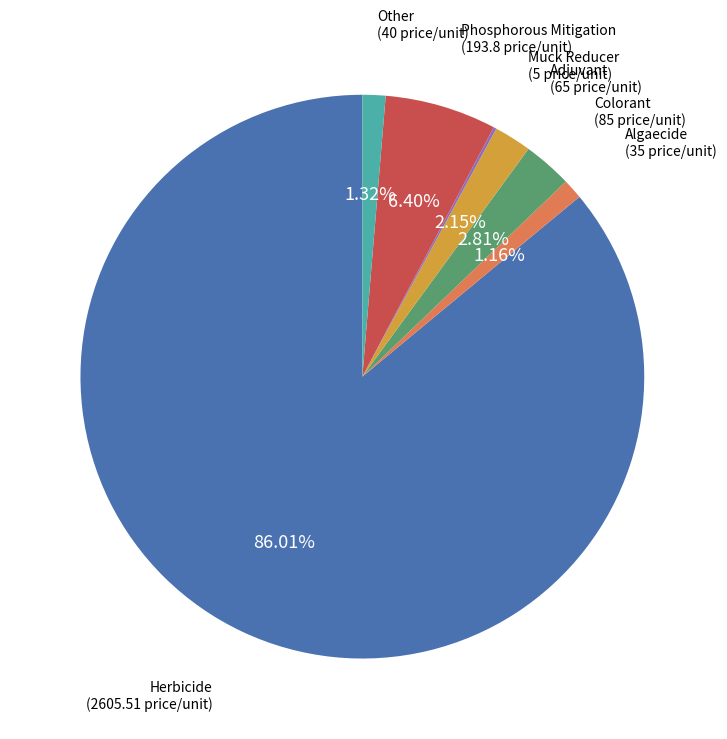

To the nearest percent, what percentage of the pie is Colorant?

3%